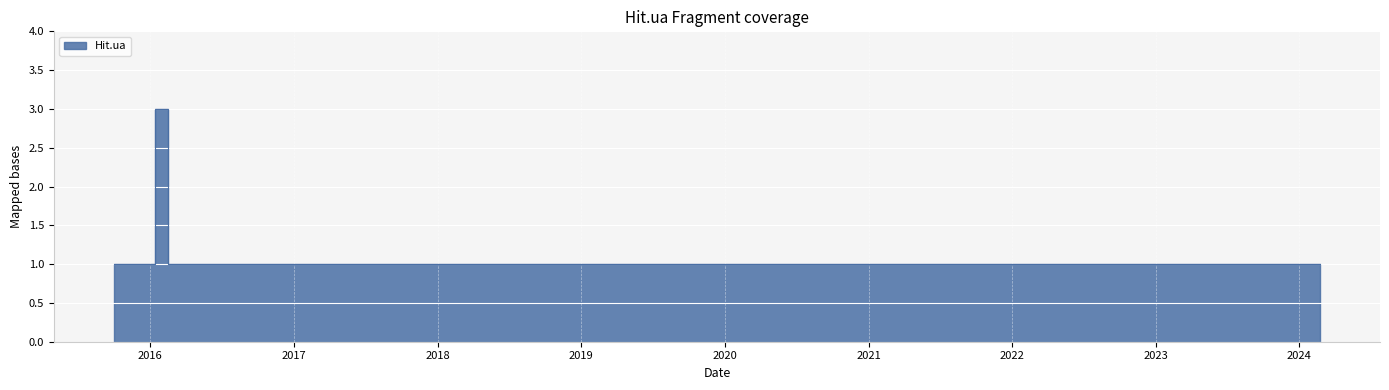

Approximately how many times larger is the value at 2015-10-27 compared to 2016-01-08?

1.0